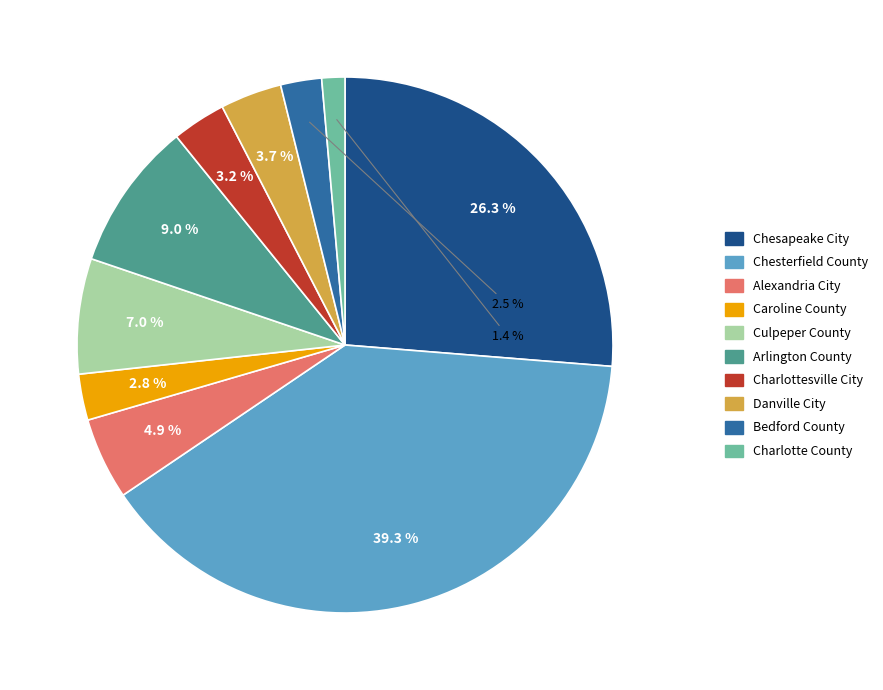

Does Charlotte County account for over 50% of the chart?

No